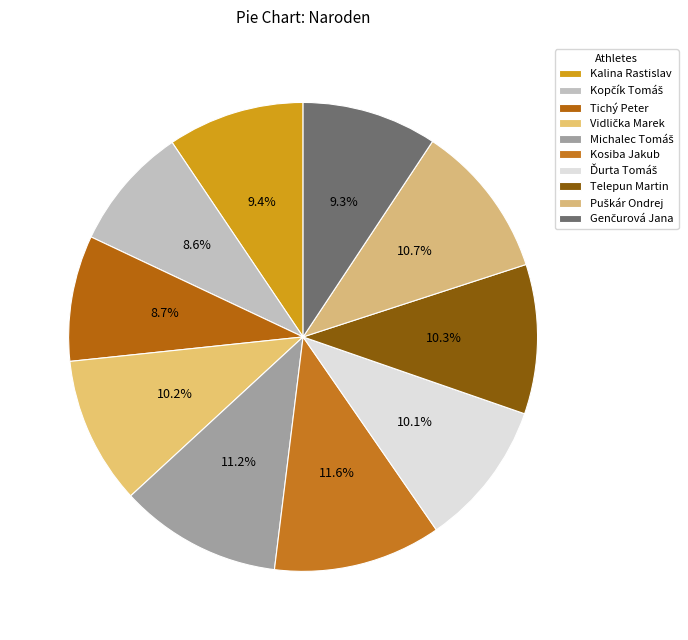

To the nearest percent, what percentage of the pie is Vidlička Marek?

10%